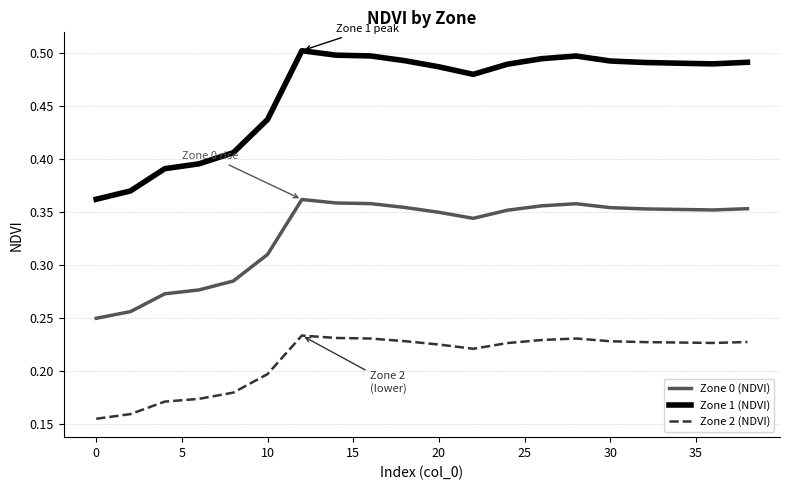

True or false: Zone 1 (NDVI) and Zone 2 (NDVI) intersect in this chart.

False